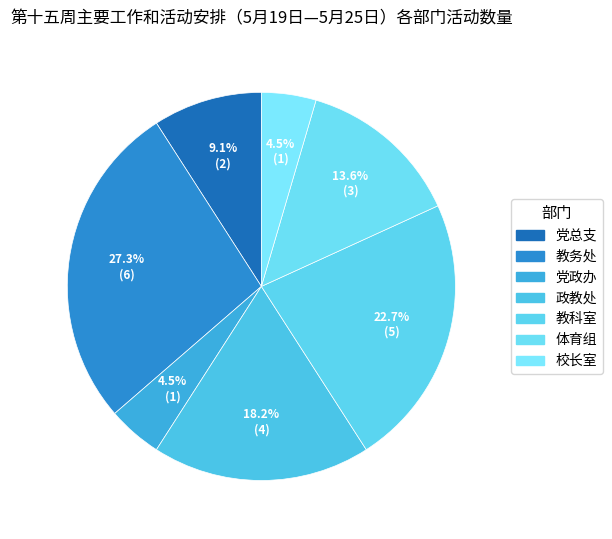

How many slices are in this pie chart?

7